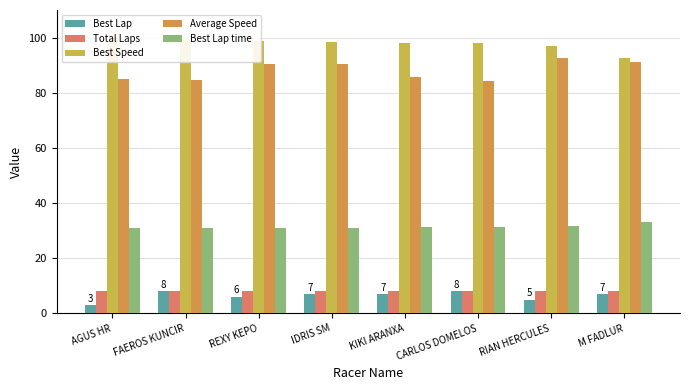

What position from the right is IDRIS SM?

5